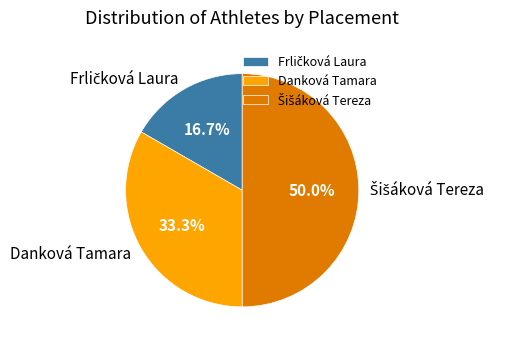

What portion of the pie excludes Danková Tamara?

66.7%